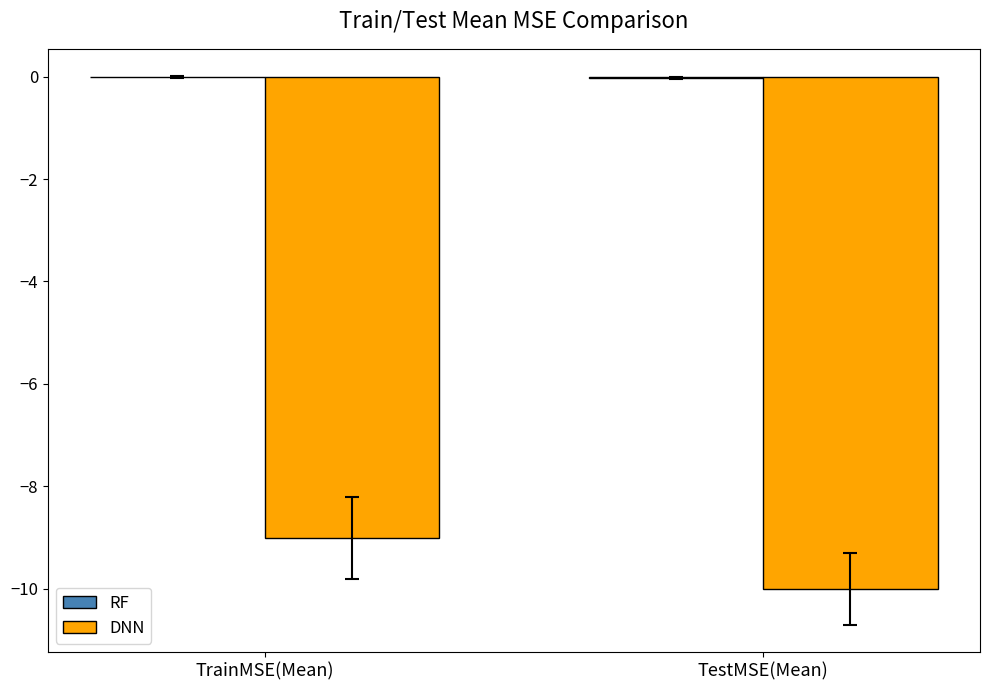

At which category is the sum across all series the highest?

TrainMSE(Mean)